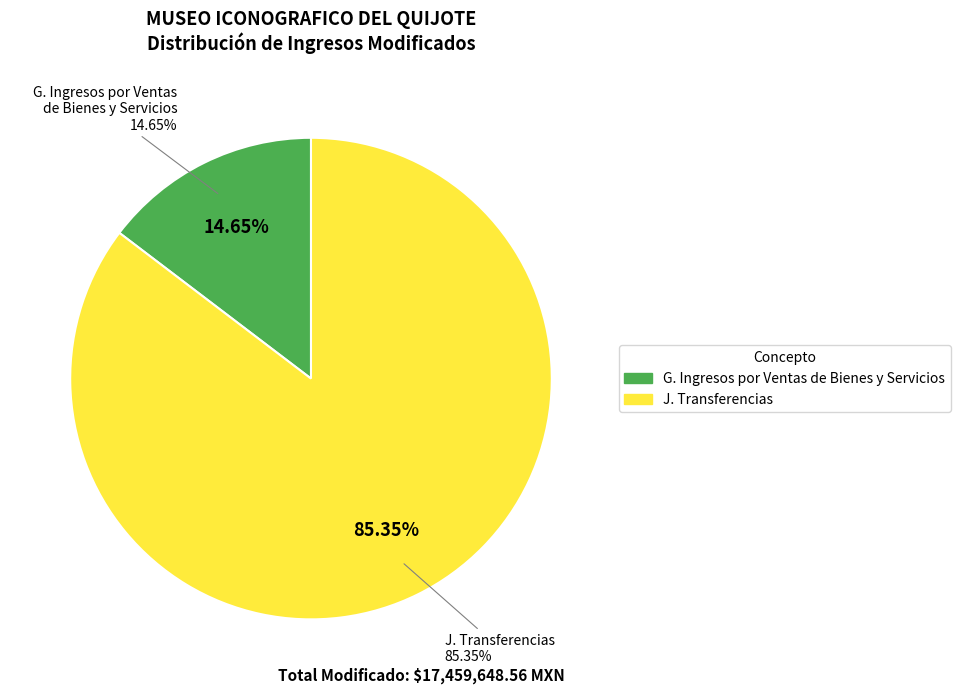

How many slices are in this pie chart?

2